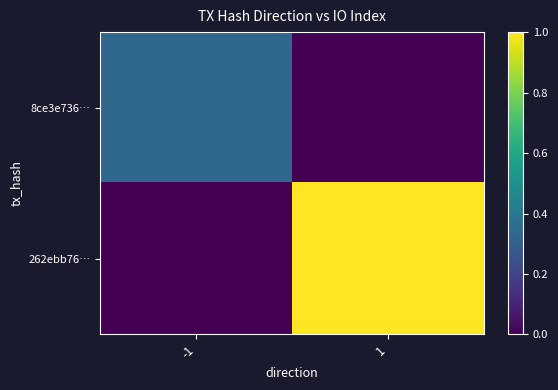

Reading left to right, extract all data points from this chart.

8ce3e736…: -1=0.3	1=0.0
262ebb76…: -1=0.0	1=1.0